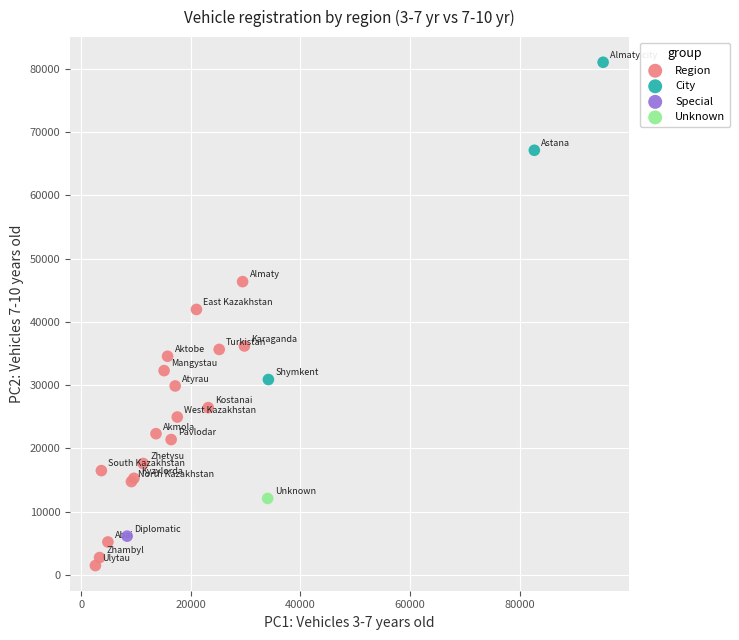

Which series reaches the maximum Y coordinate?

City